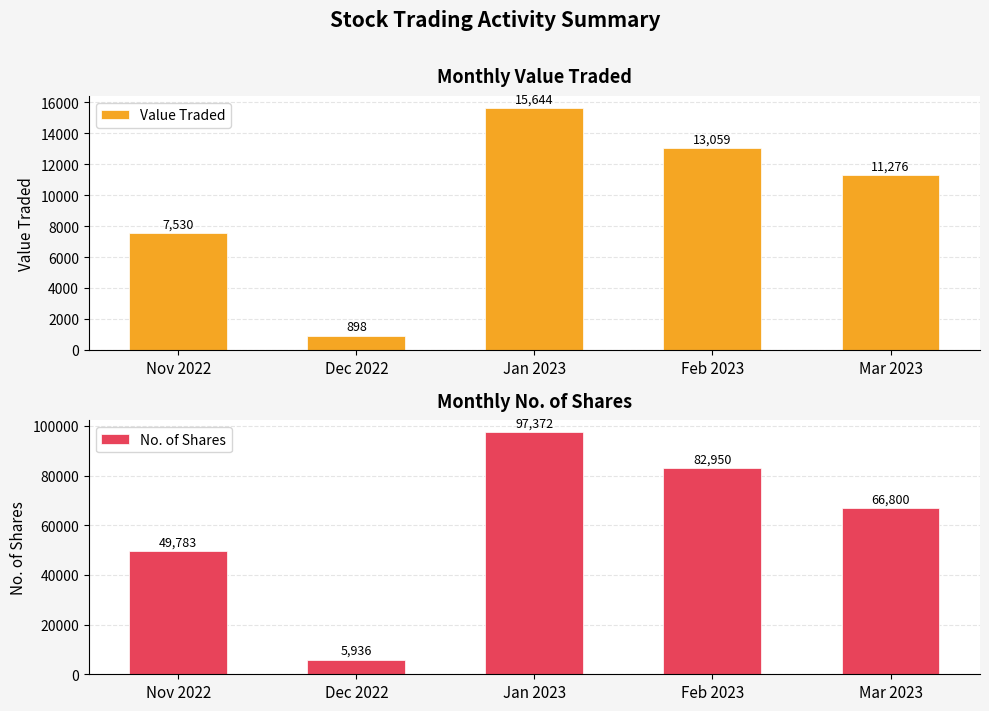

Is it true that No. of Shares equals 49783 at Nov 2022?

True